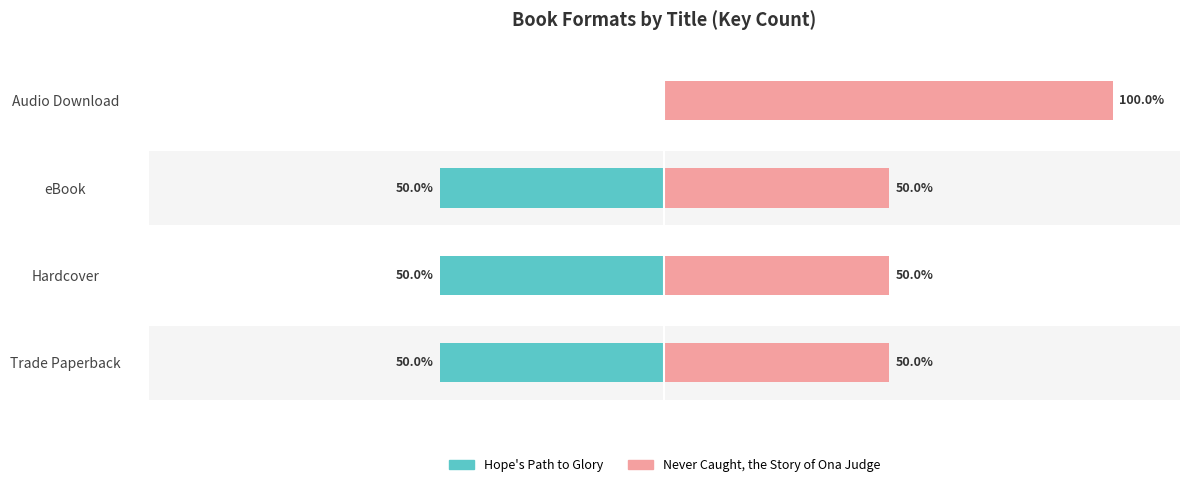

Reading right to left, transcribe all the data shown in this chart.

Hope's Path to Glory: 0	-50	-50	-50
Never Caught, the Story of Ona Judge: 100	50	50	50